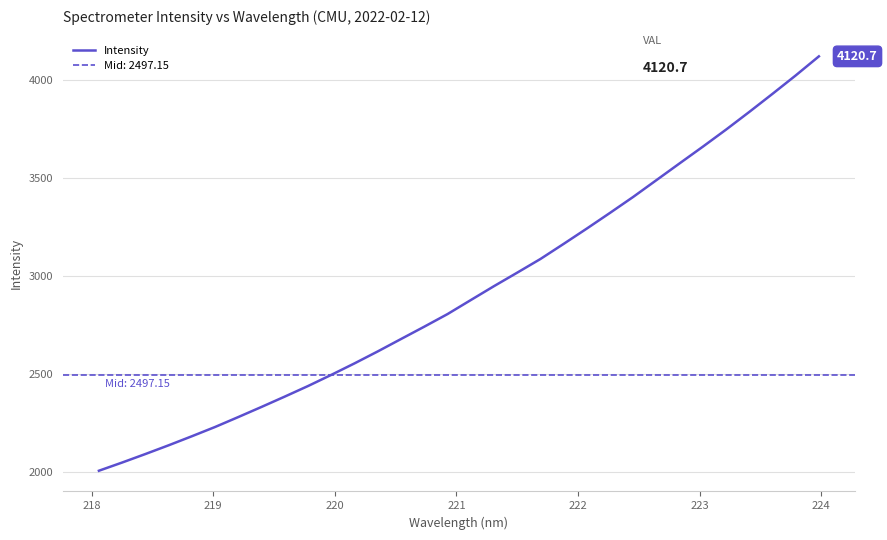

What is the minimum value for Intensity?

2008.2